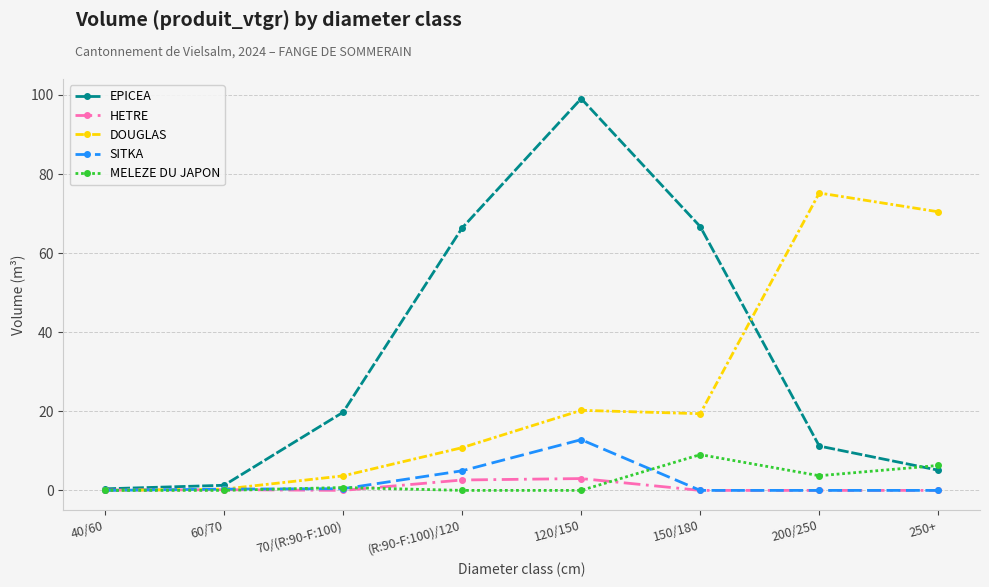

Which series has the largest range (max minus min)?

EPICEA